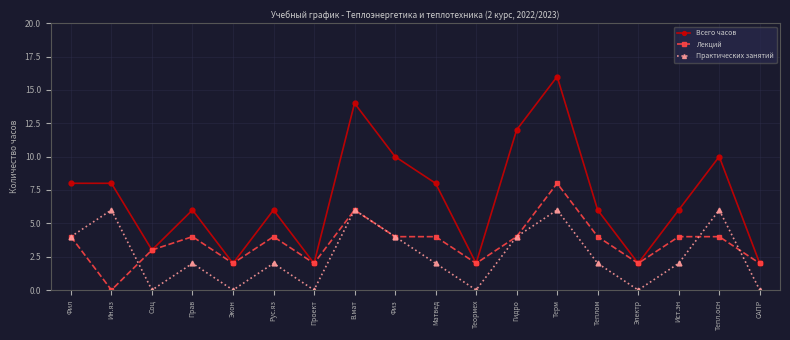

What is the maximum value shown in the chart?

16